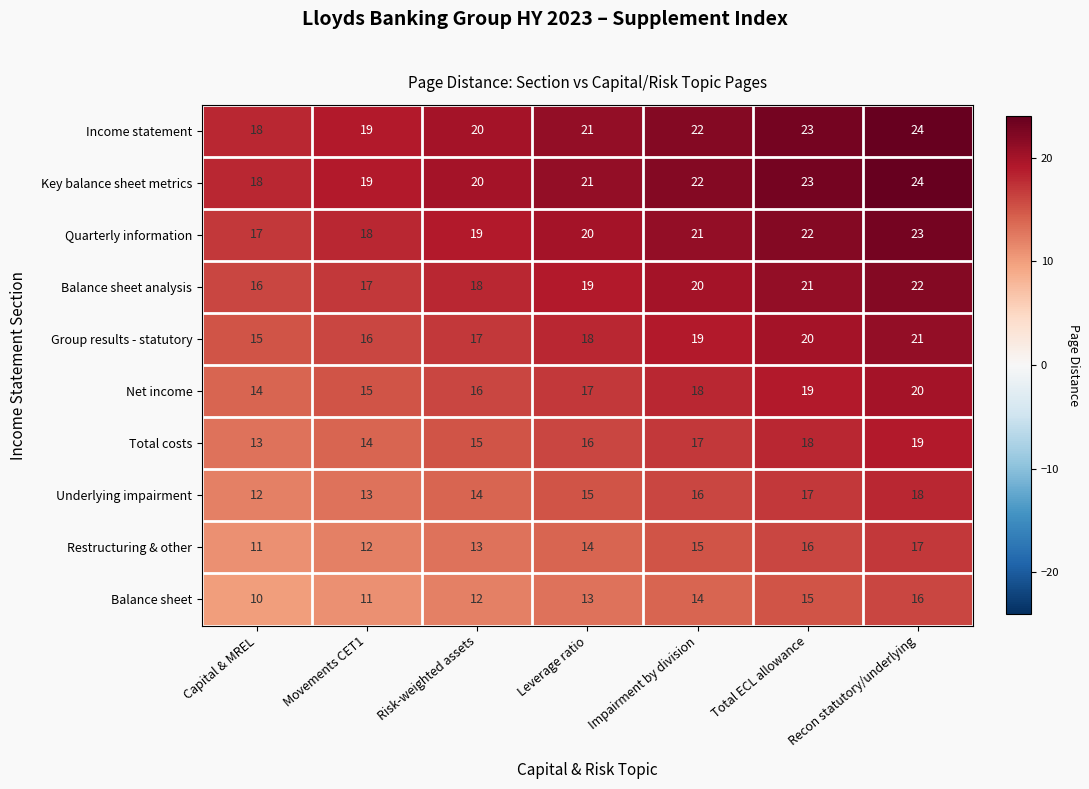

What is the difference between the highest and lowest values at Total ECL allowance?

8